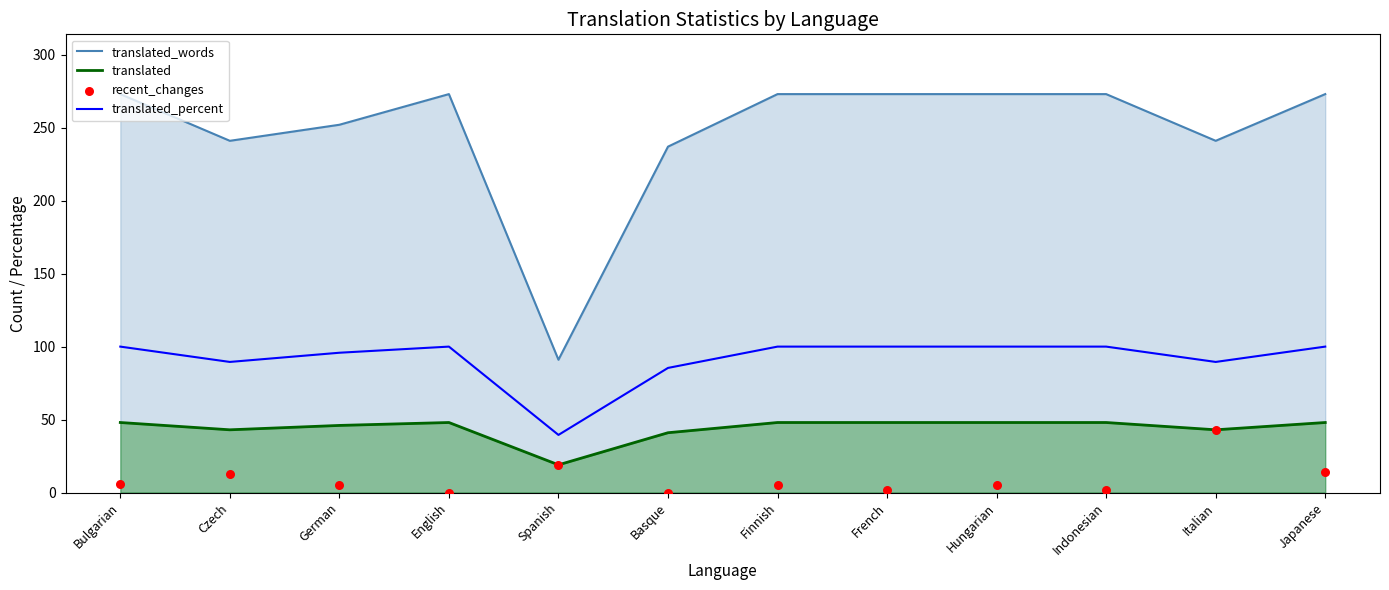

Which series reaches the minimum Y coordinate?

recent_changes